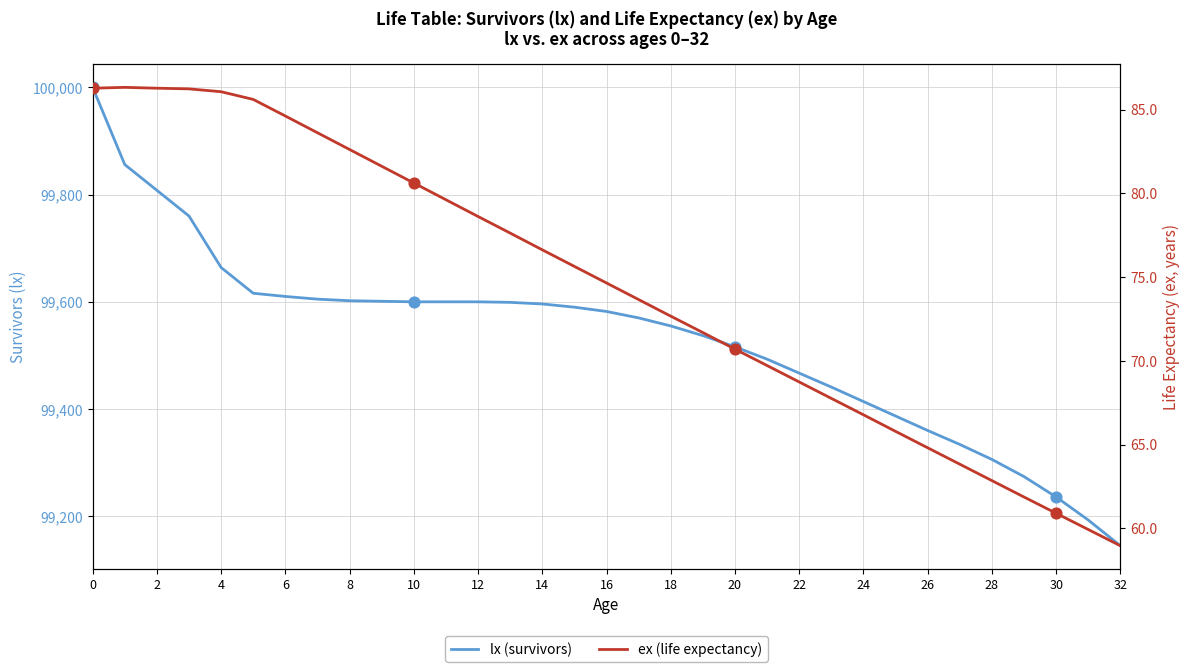

What are all the series names shown in the legend?

lx (survivors), ex (life expectancy)